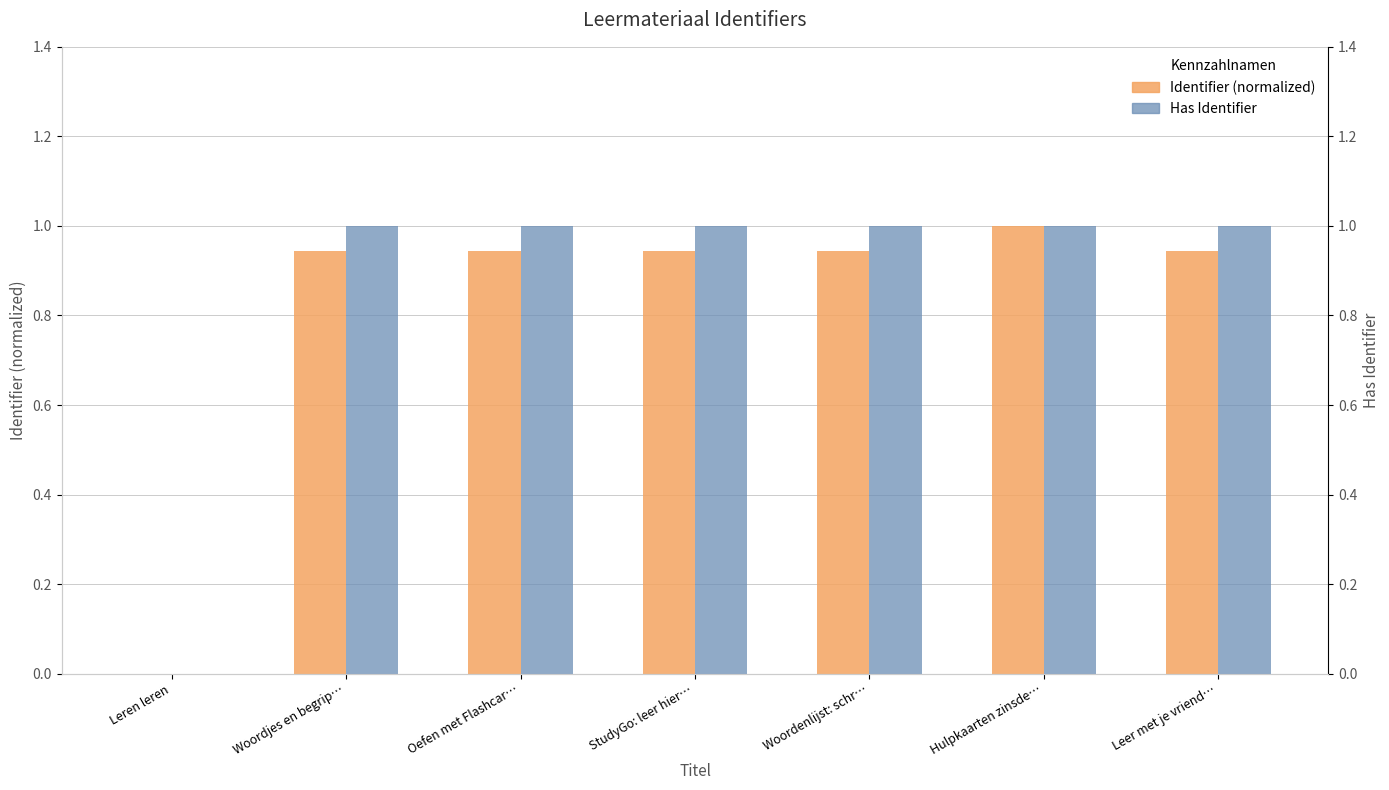

How many series are shown in this chart?

2